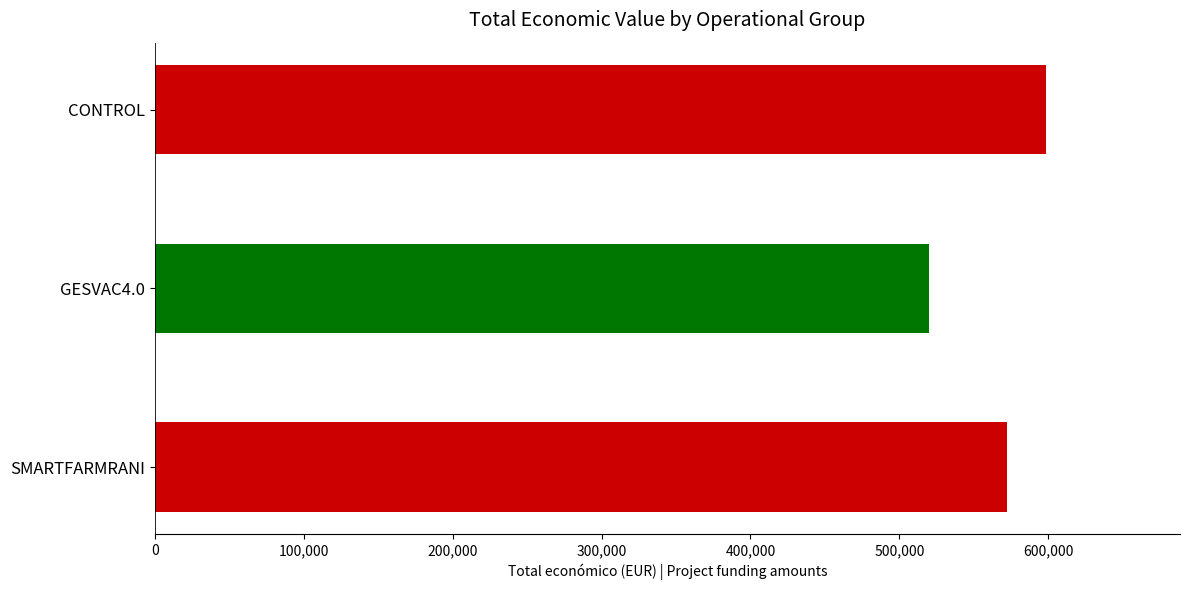

At which label is the value closest to 559329?

SMARTFARMRANI